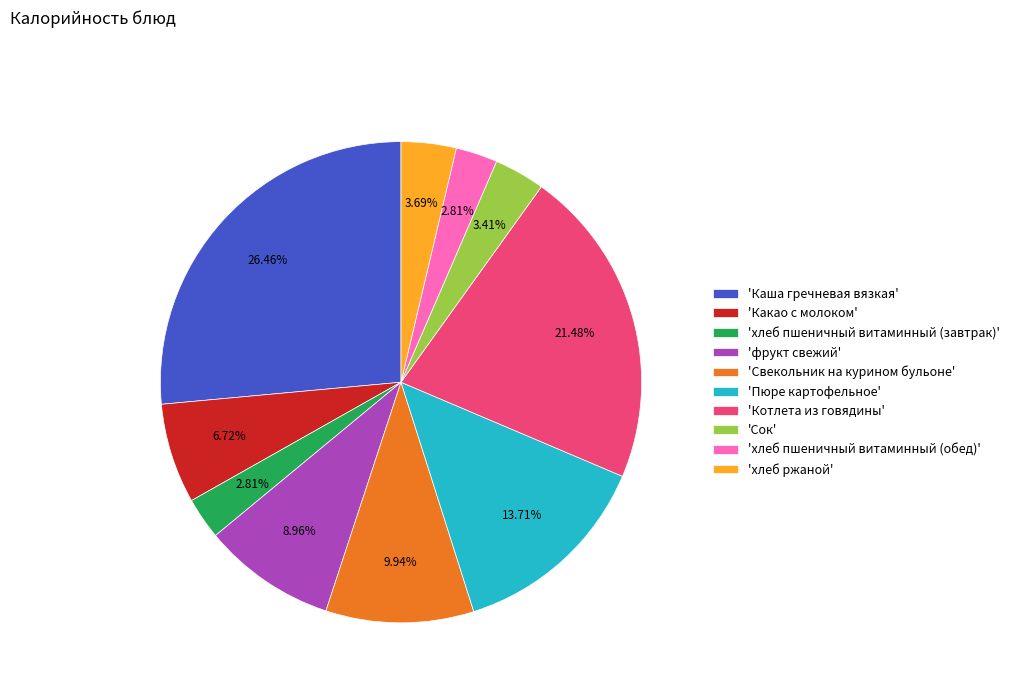

Approximately how many times larger is the value at 'хлеб пшеничный витаминный (обед)' compared to 'Сок'?

0.8